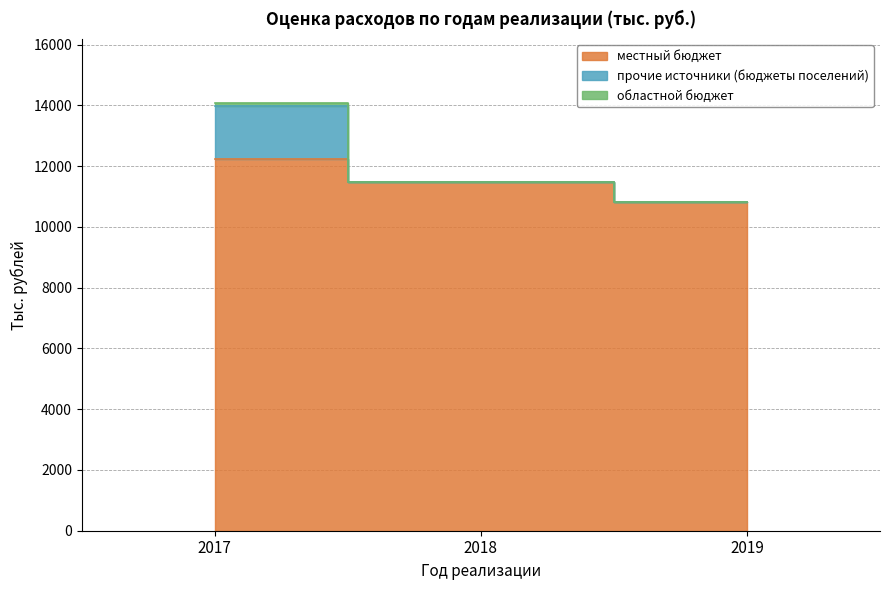

Which has a higher value, 2019 or 2018?

2018